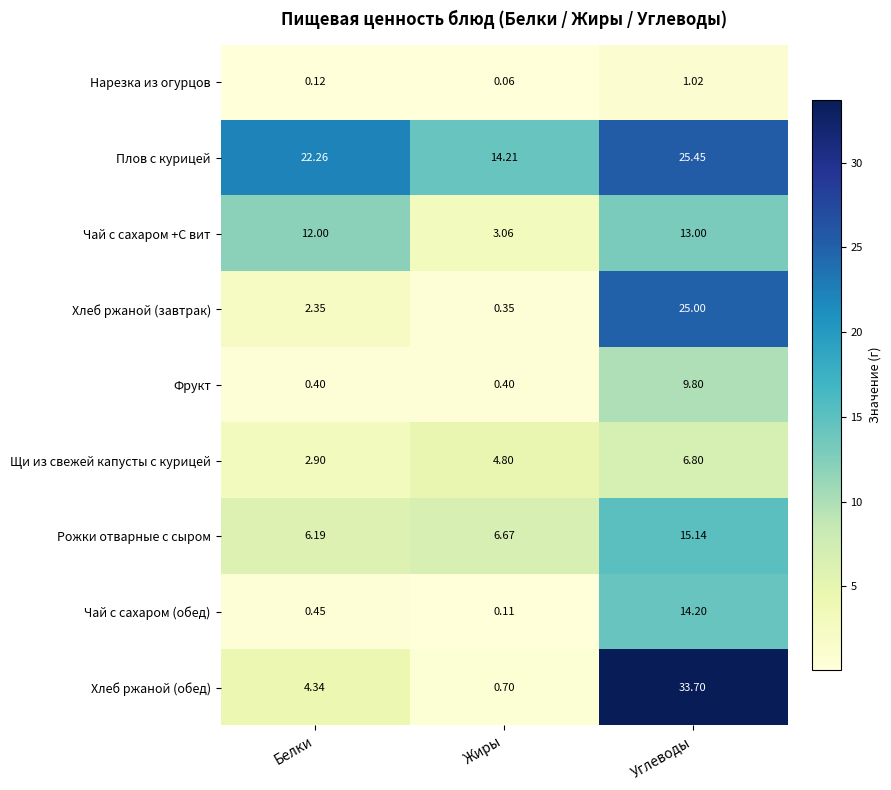

Which series has the largest range (max minus min)?

Хлеб ржаной (обед)